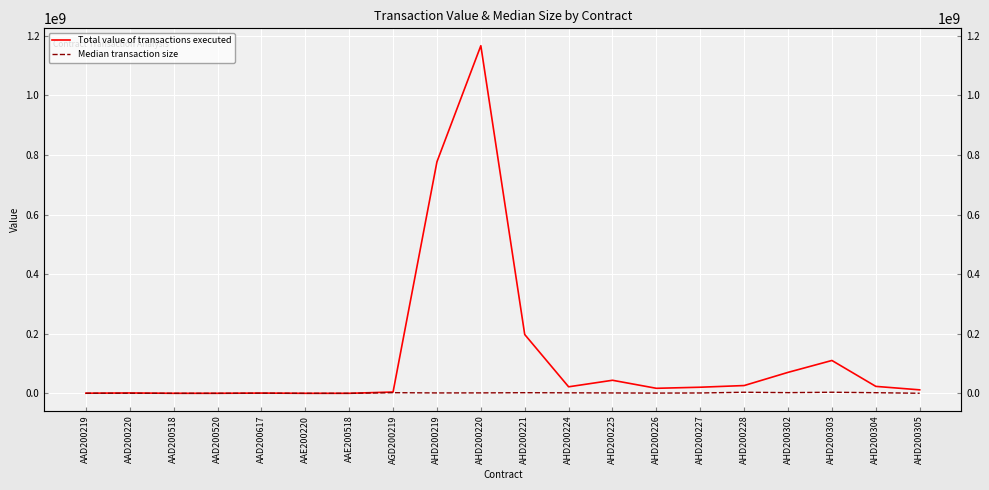

What is the sum of all Median transaction size values?

24904020.4